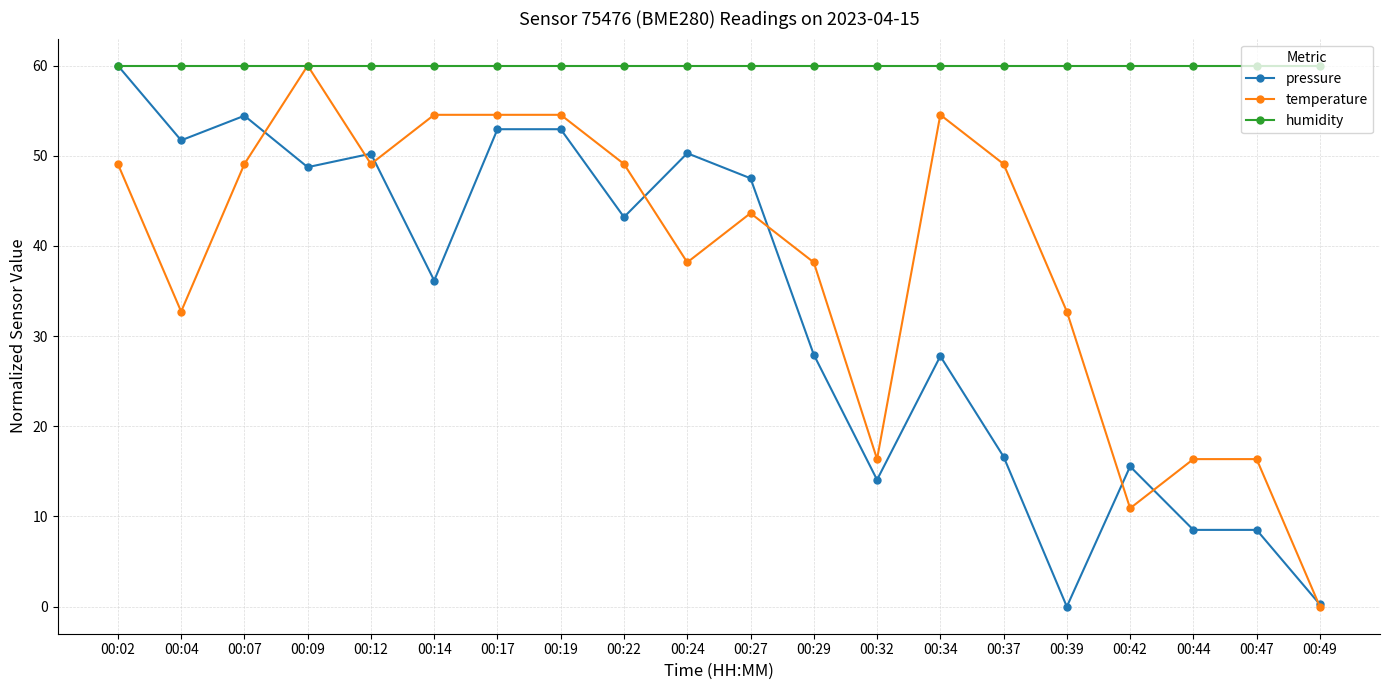

Which series has the largest total across all categories?

humidity